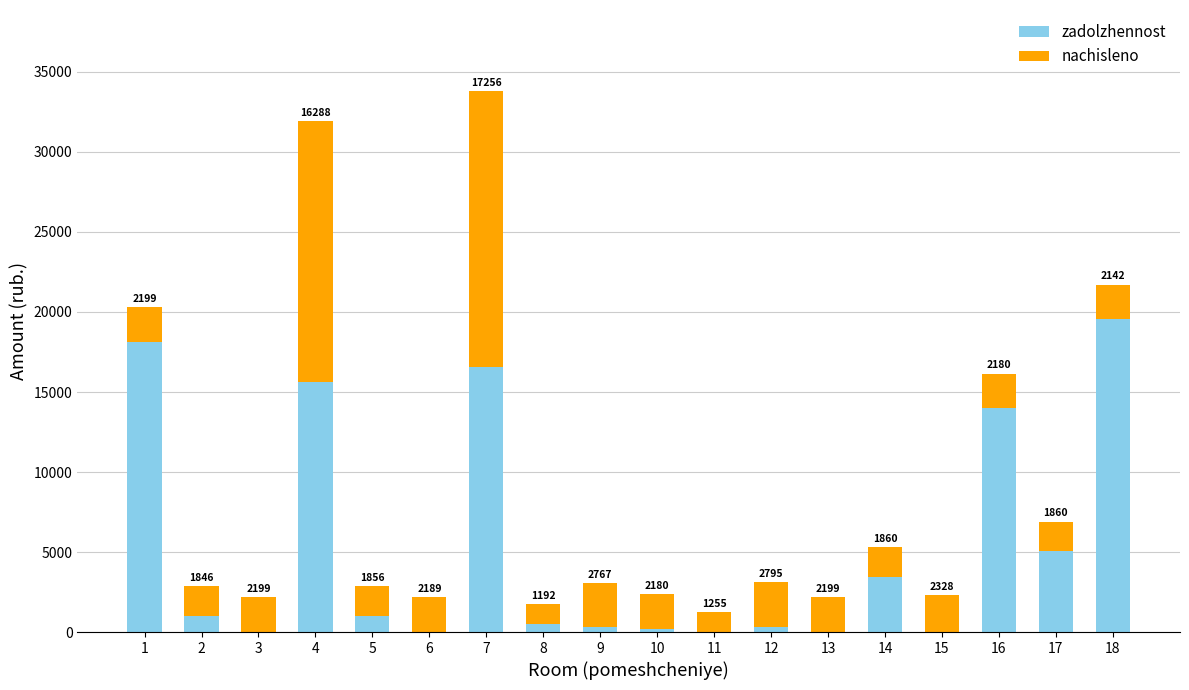

True or false: zadolzhennost has a value of 307.4 at 9.

True